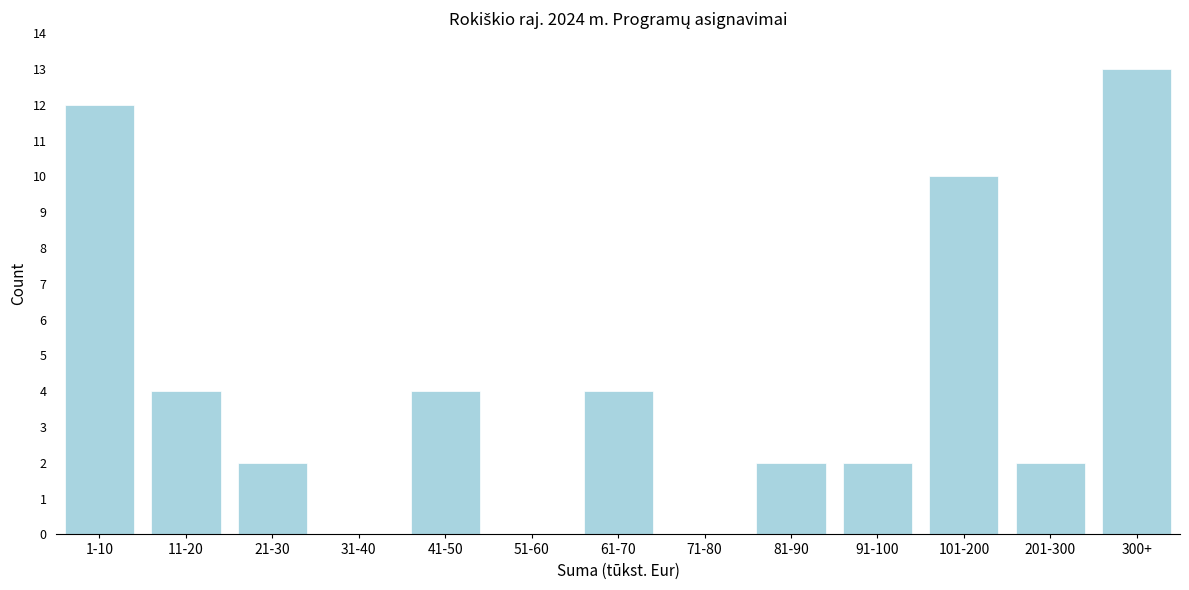

Reading left to right, what are all the values shown in this chart?

1-10=12	11-20=4	21-30=2	31-40=0	41-50=4	51-60=0	61-70=4	71-80=0	81-90=2	91-100=2	101-200=10	201-300=2	300+=13